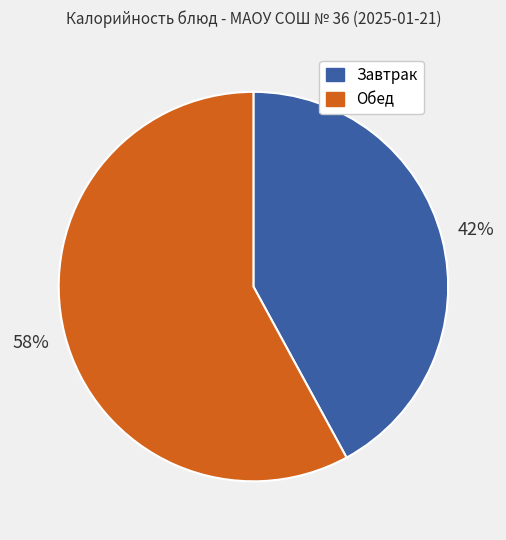

Does Обед represent more than half of the total?

Yes